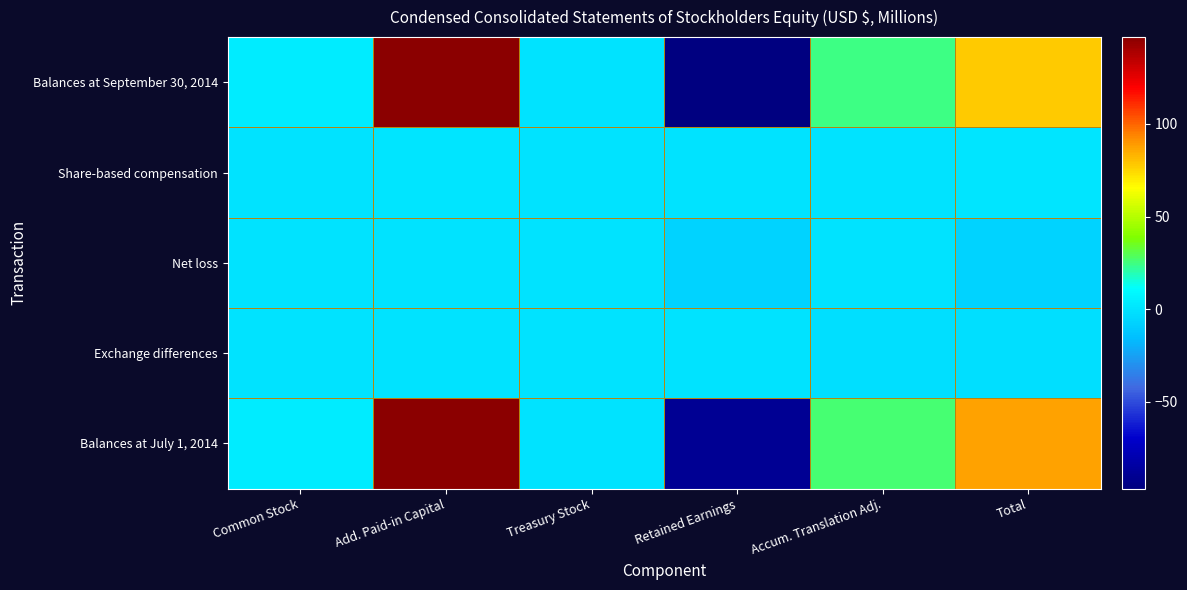

Count the number of data series in this chart.

5